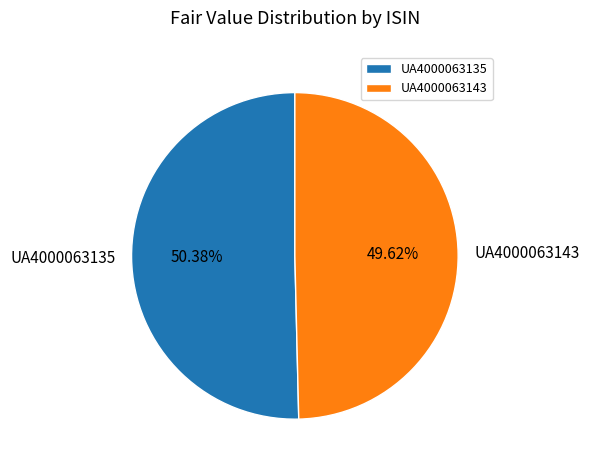

How many slices are in this pie chart?

2